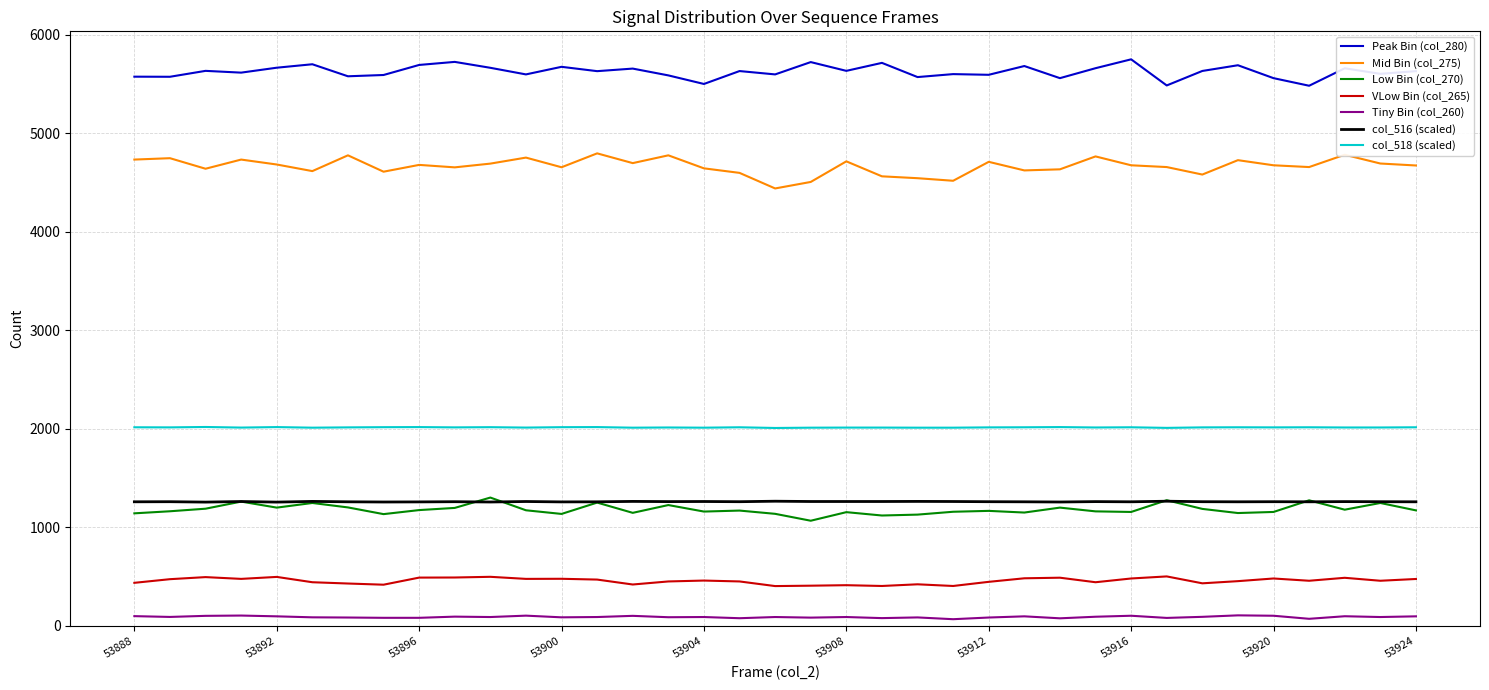

True or false: Peak Bin (col_280) and Low Bin (col_270) intersect in this chart.

False